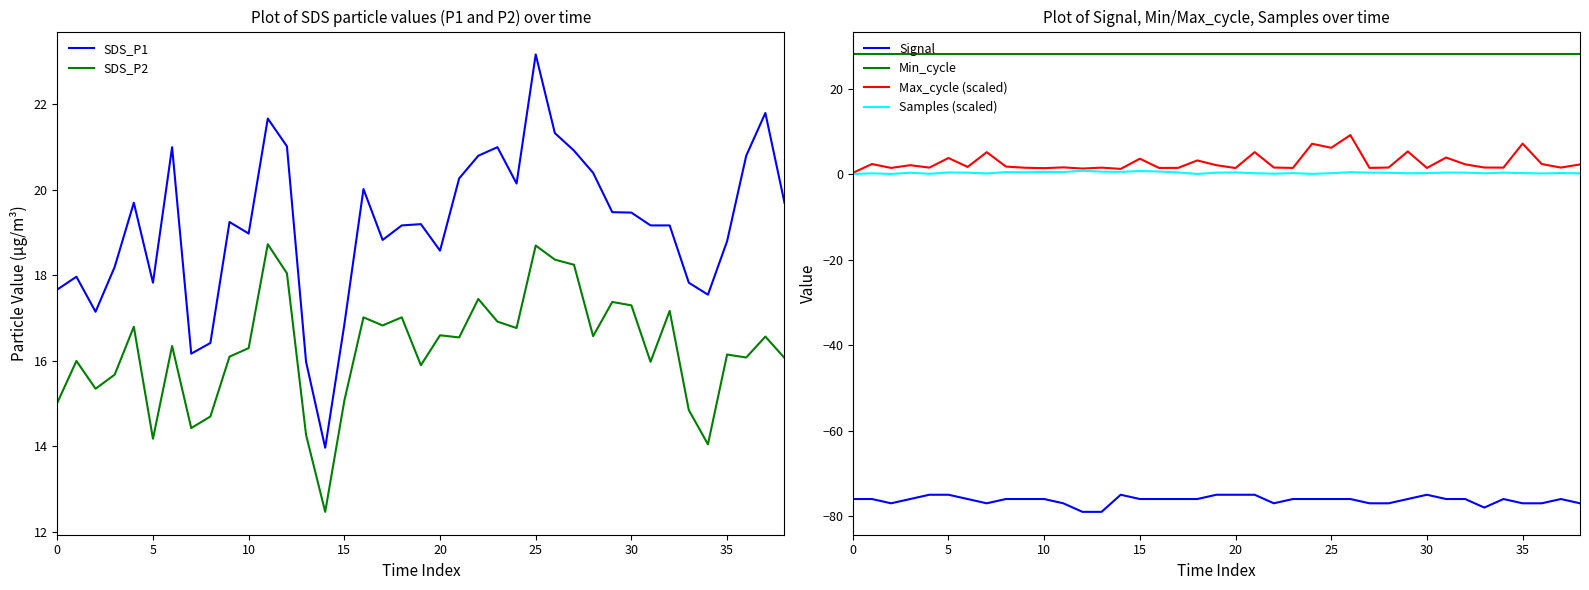

How many data points in SDS_P1 are above 19?

23